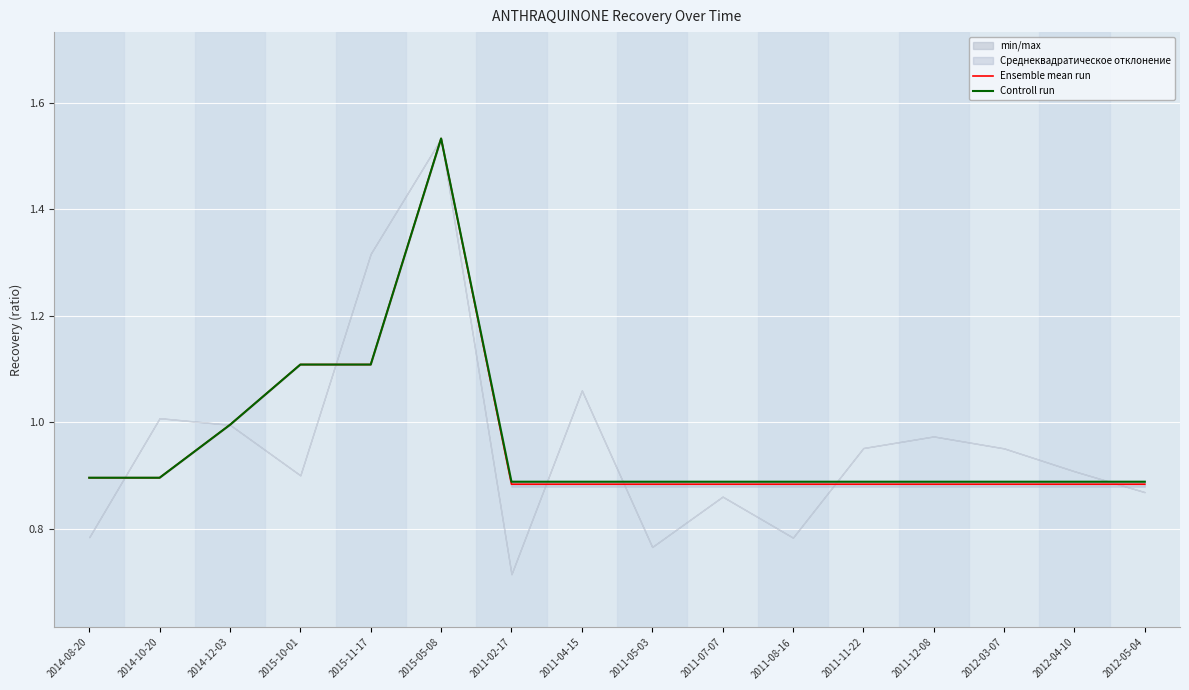

How many interior local peaks does the Ensemble mean run series have?

1